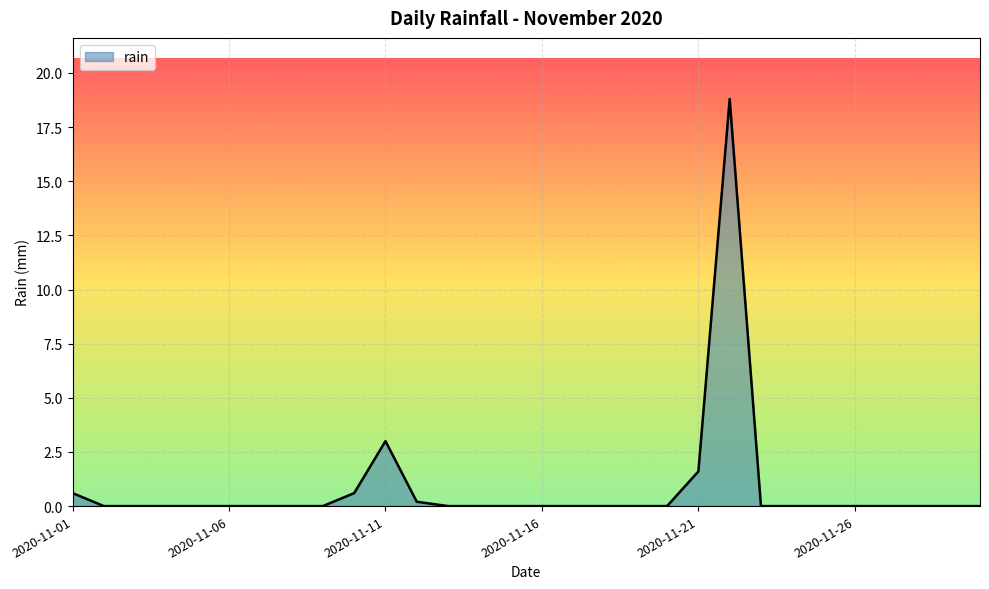

What is the greatest value displayed?

18.8